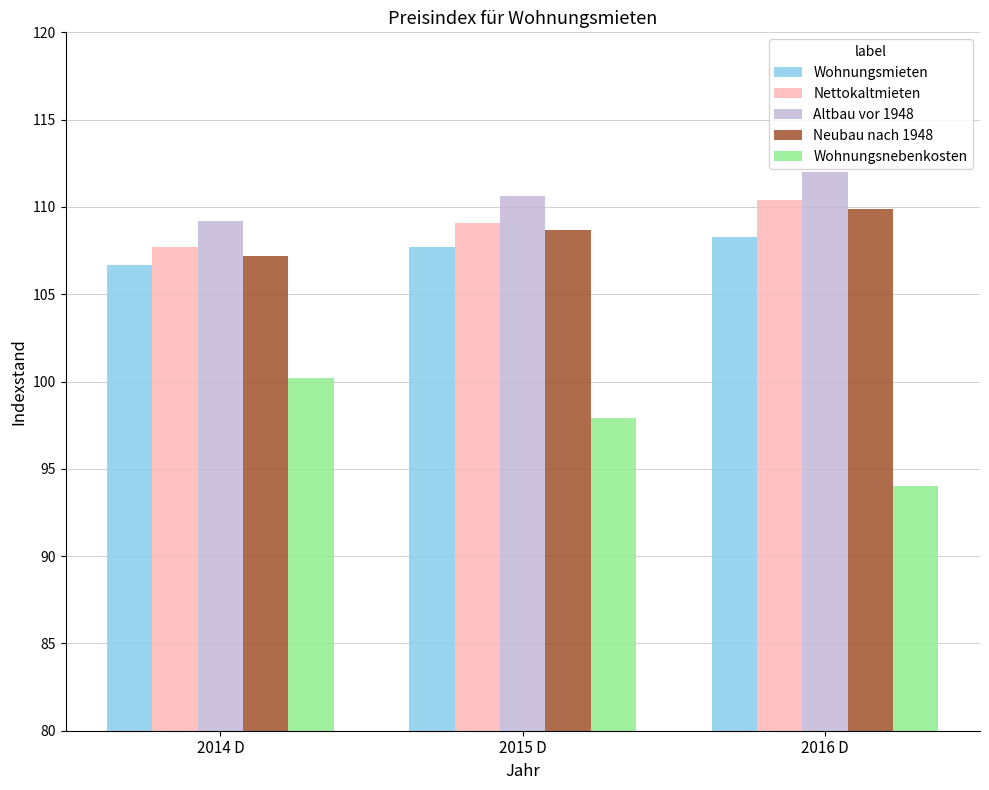

What is the total value across all series at 2016 D?

534.6